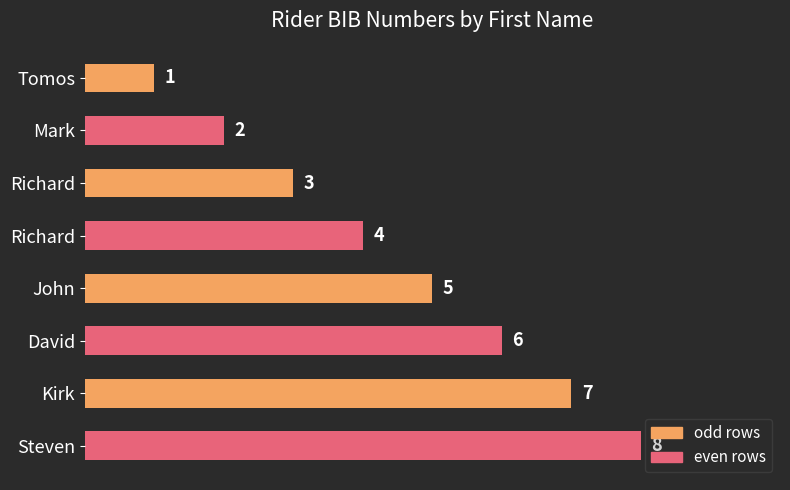

Count the values in the range 3 to 7.

5